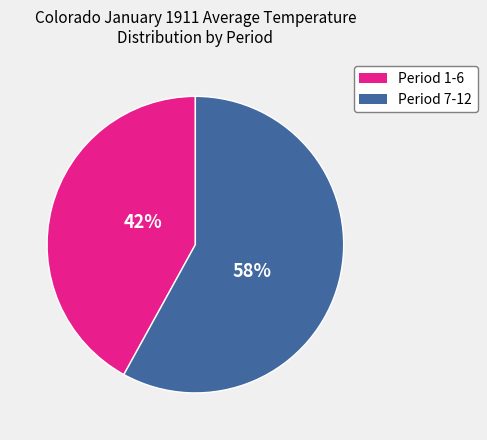

Does any single category account for the majority?

Yes